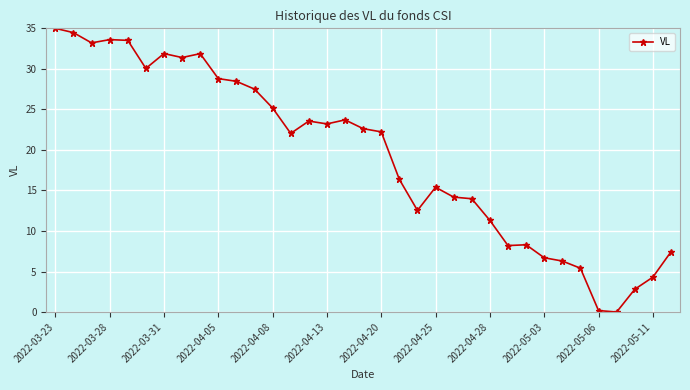

What is the value of the 24th point from the left?

14.0